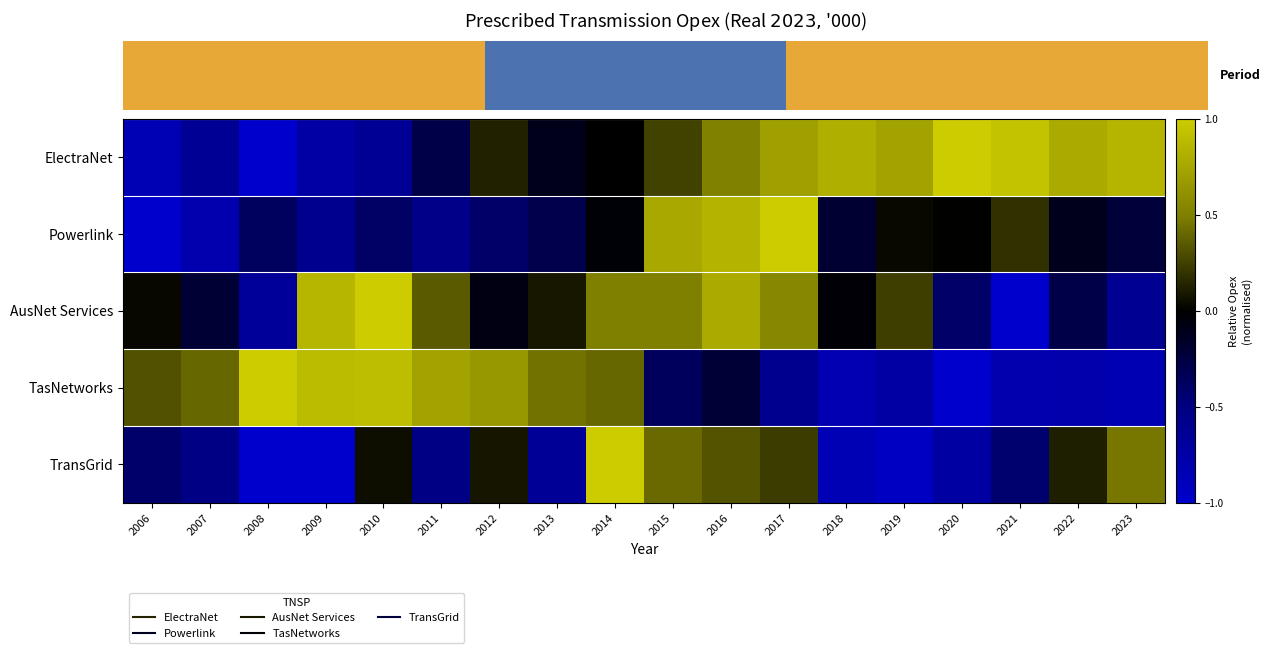

What is the spread (max minus min) of values at 2021?

1.9